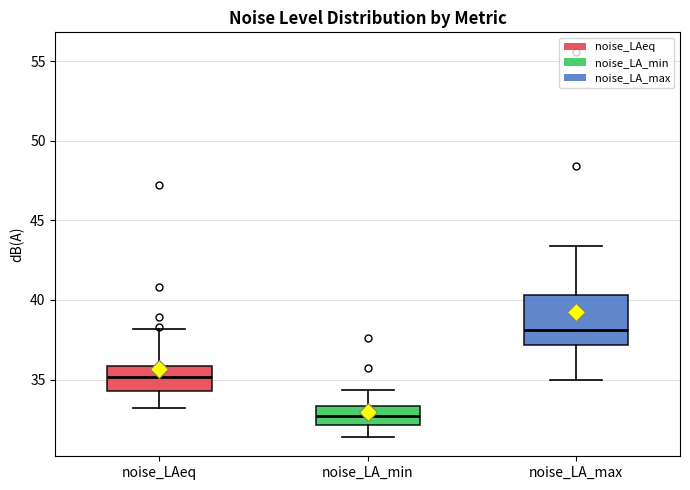

Reading left to right, read every box against the y-axis: the position of its median line, the range the box covers, and the ends of its whiskers. The values are not printed on the chart, so give them approximately, as read against the axis.

noise_LAeq: median 35.0, box 34.5 to 36.0, whiskers 33.0 to 38.0
noise_LA_min: median 32.5, box 32.0 to 33.5, whiskers 31.5 to 34.5
noise_LA_max: median 38.0, box 37.0 to 40.5, whiskers 35.0 to 43.5